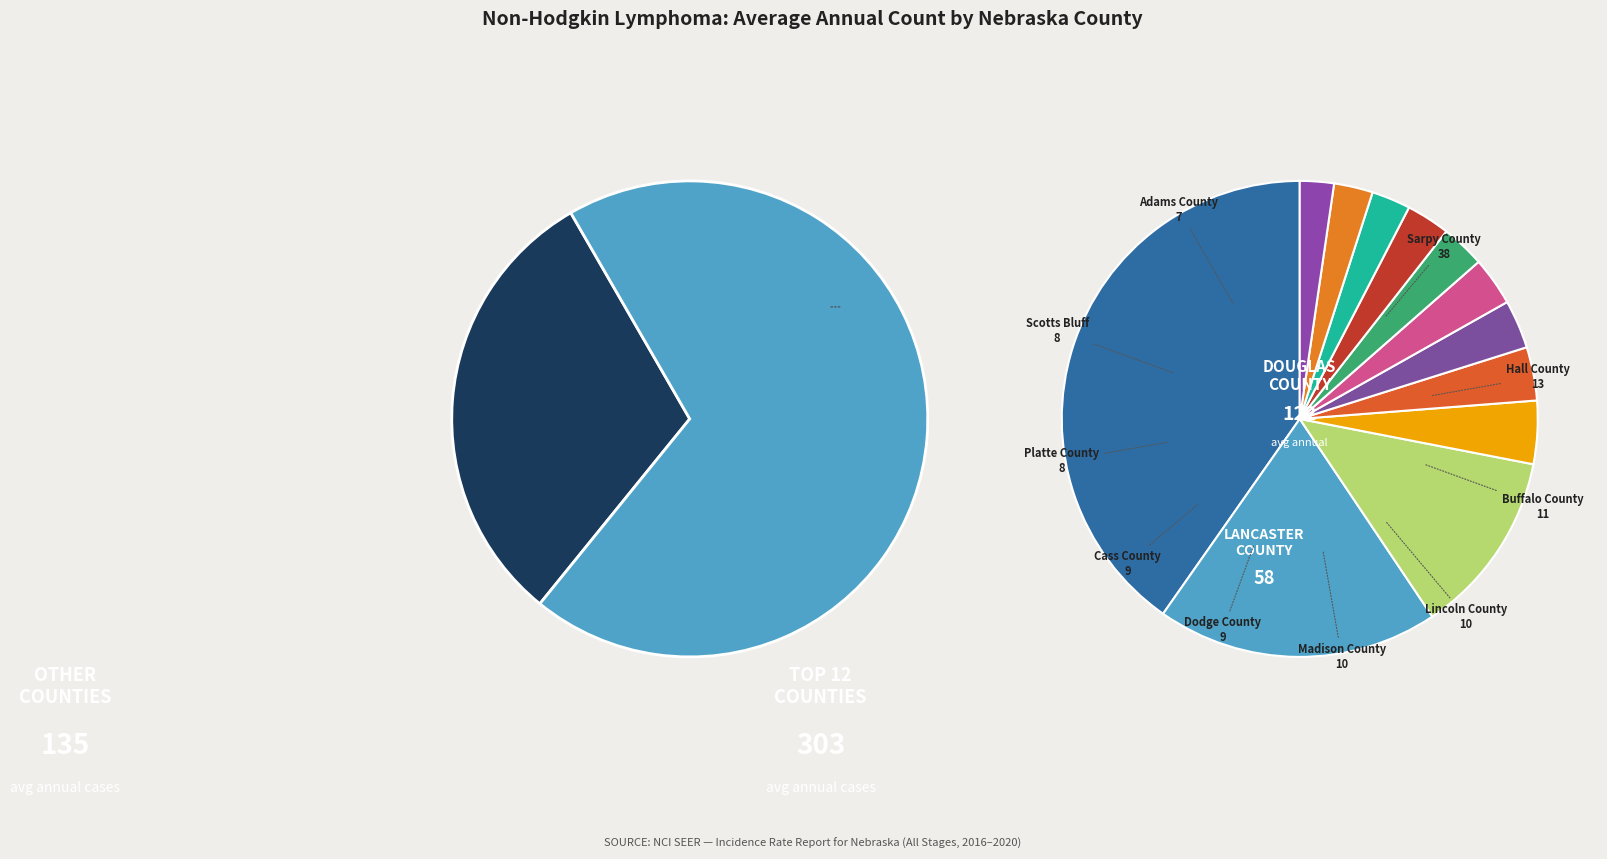

Does Hall County account for over 50% of the chart?

No